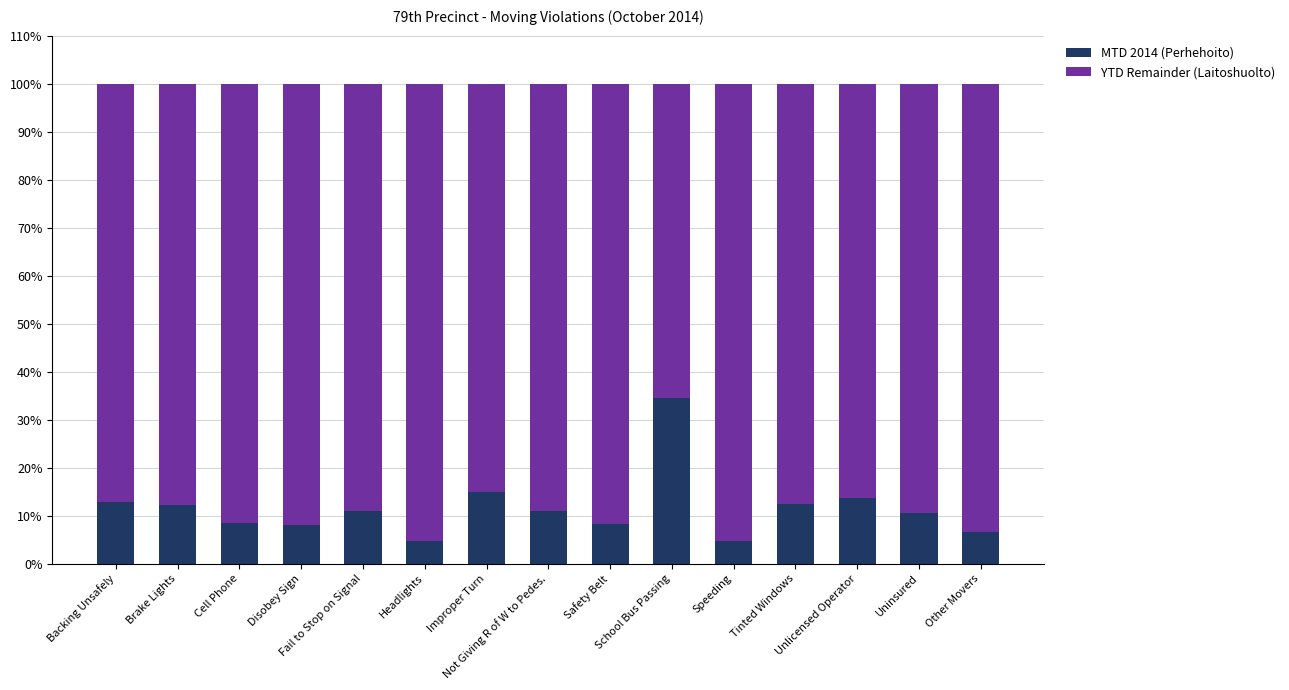

What is the sum of all MTD 2014 (Perhehoito) values?

173.7